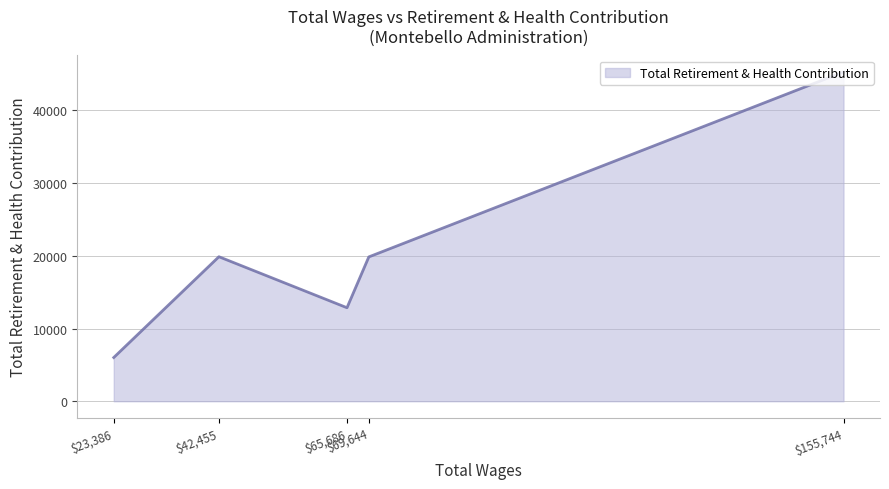

Where is the first local minimum?

$65,686